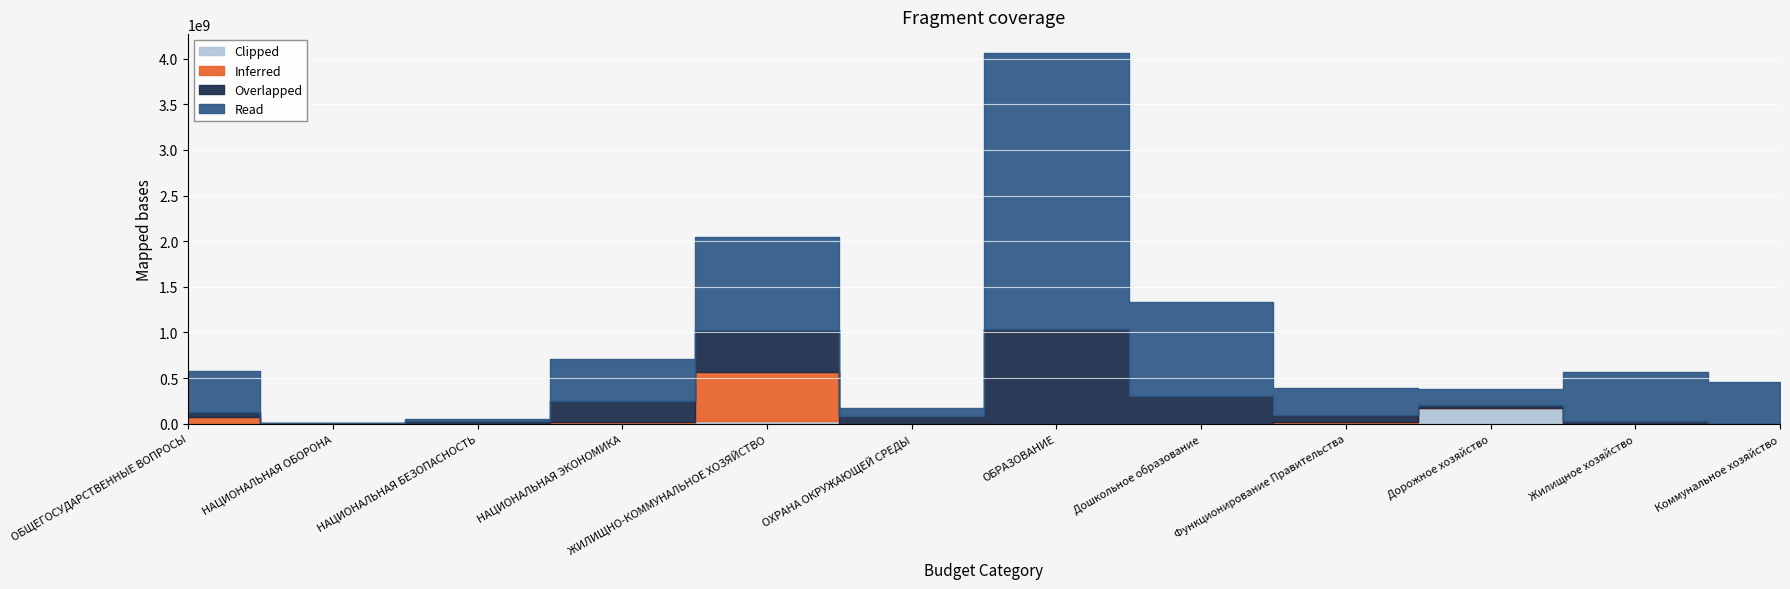

What is the total value across all series at ОБРАЗОВАНИЕ?

4066921704.9